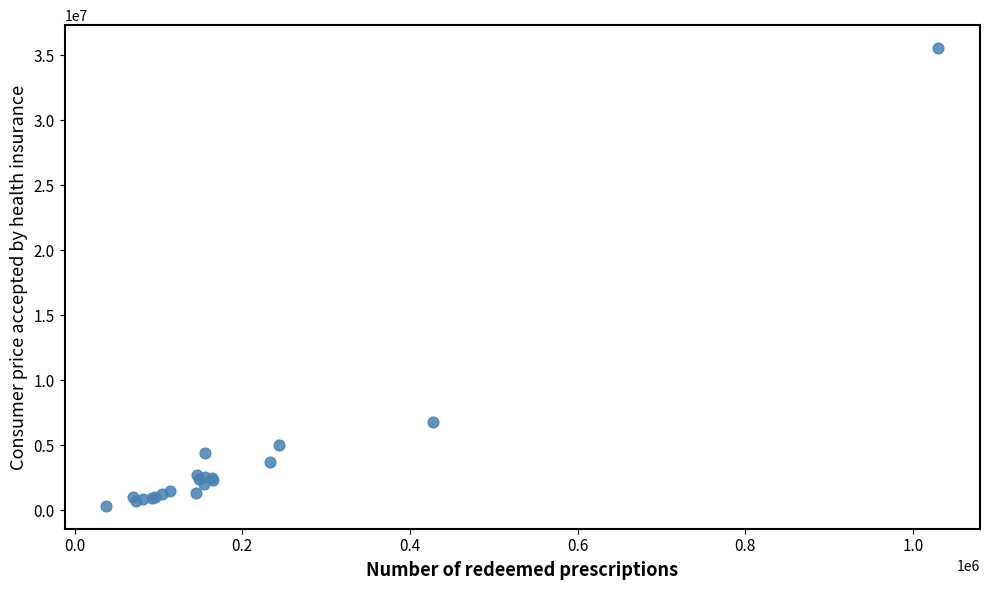

What Y value in the scatter plot is closest to 17947867?

6766965.4